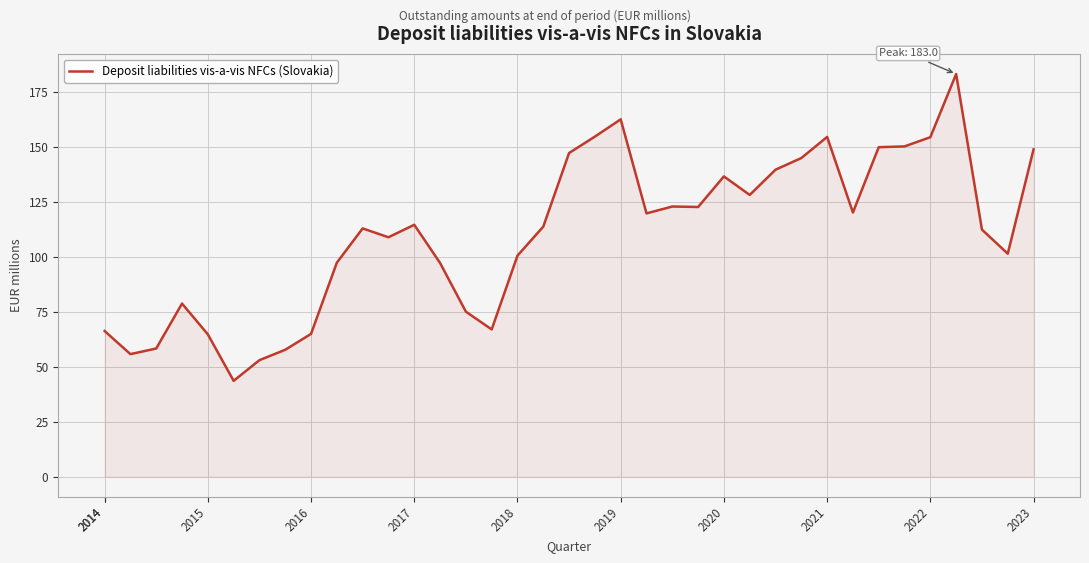

What is the smallest value displayed?

43.6